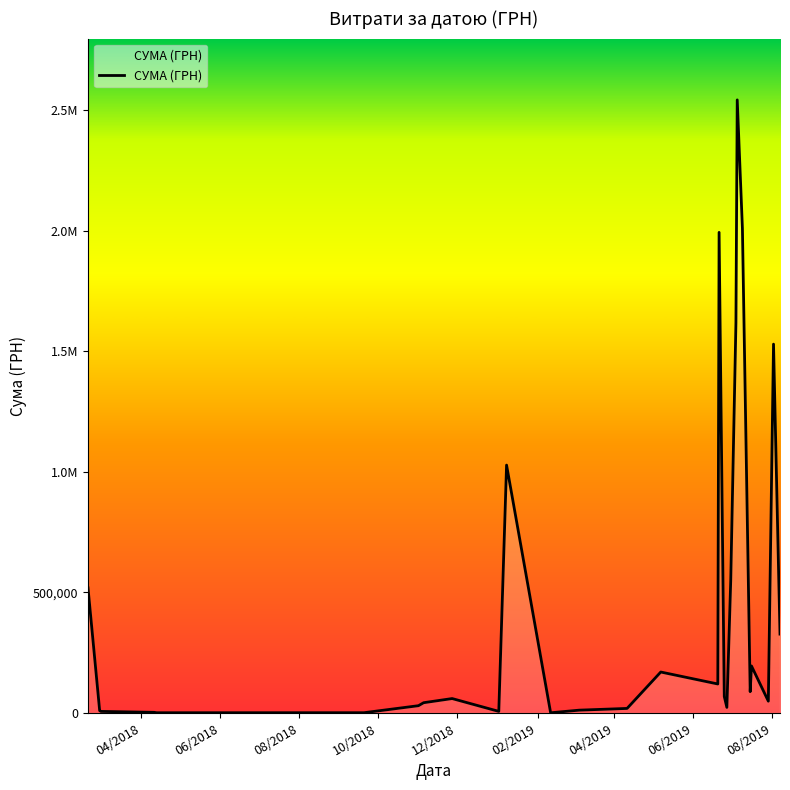

What is the label of the 7th point from the left?

04/2019